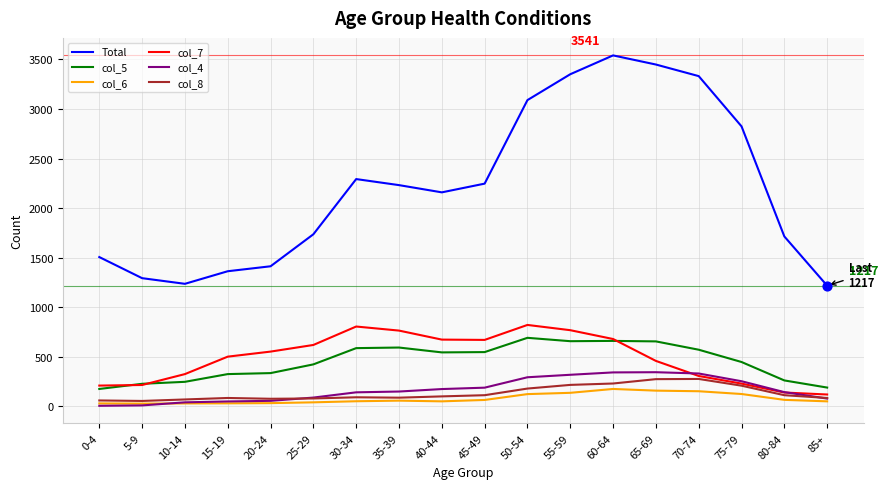

At how many categories does at least one series exceed 50?

18